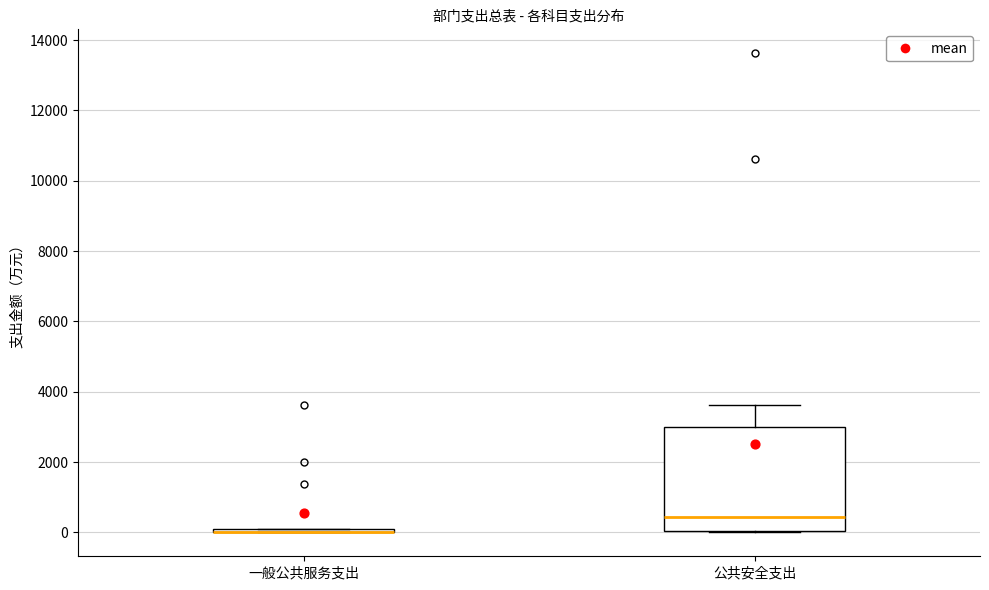

Where is the lower edge of the box for 公共安全支出 on the y-axis? The values are not printed on the chart, so give them approximately, as read against the axis.

0